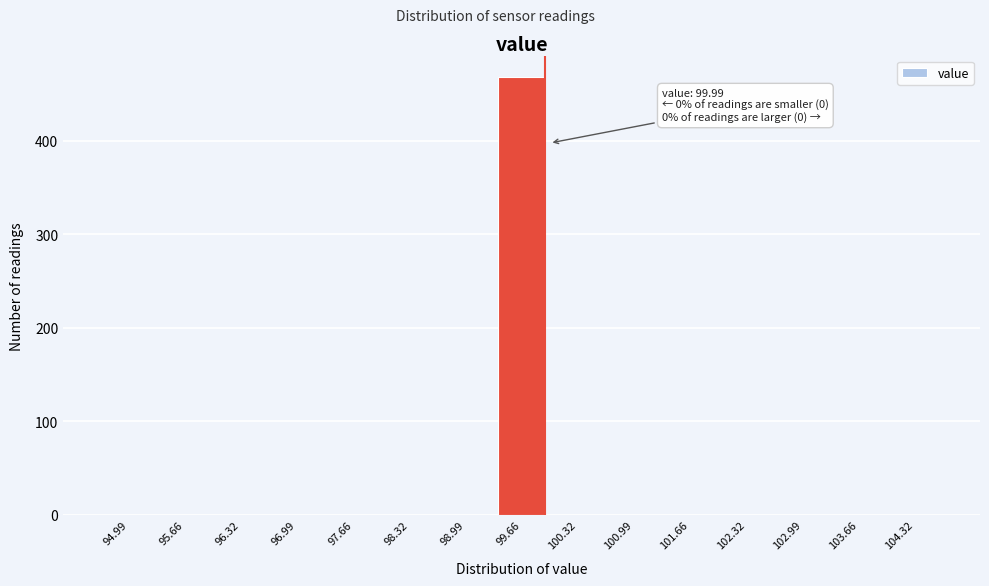

Reading right to left, list all the values displayed in this chart.

104.32=0	103.66=0	102.99=0	102.32=0	101.66=0	100.99=0	100.32=0	99.66=468	98.99=0	98.32=0	97.66=0	96.99=0	96.32=0	95.66=0	94.99=0